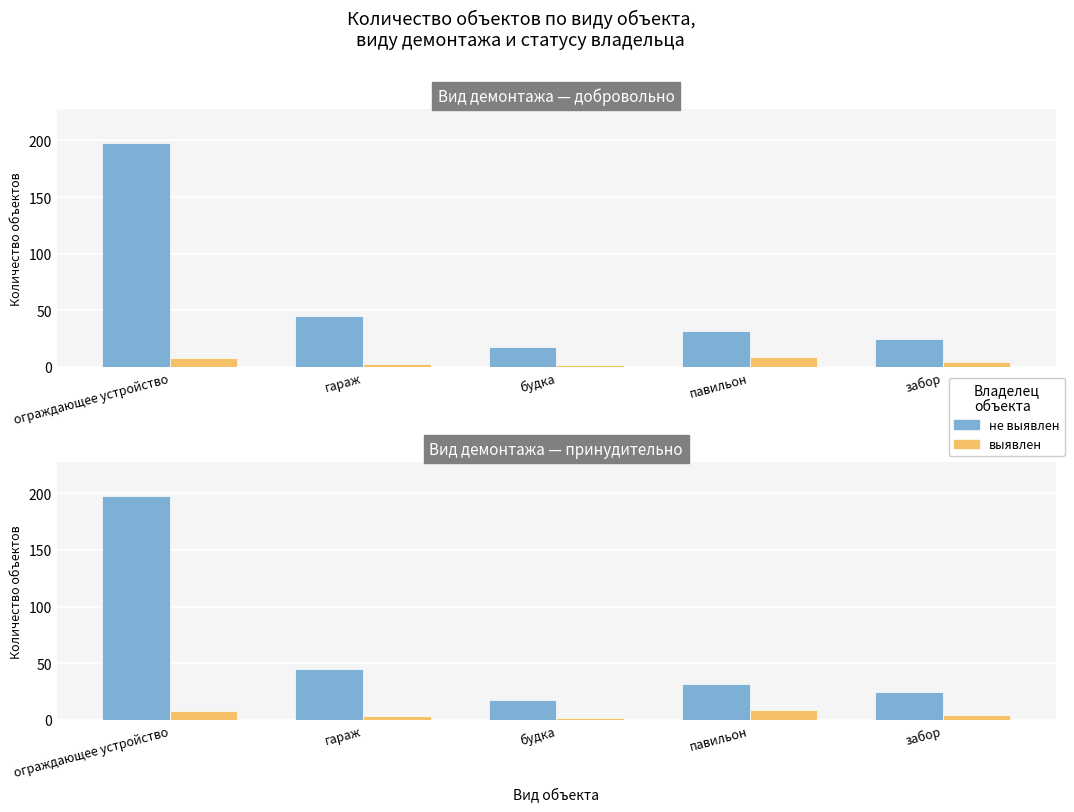

Rank the series by their average value, from lowest to highest.

выявлен, не выявлен